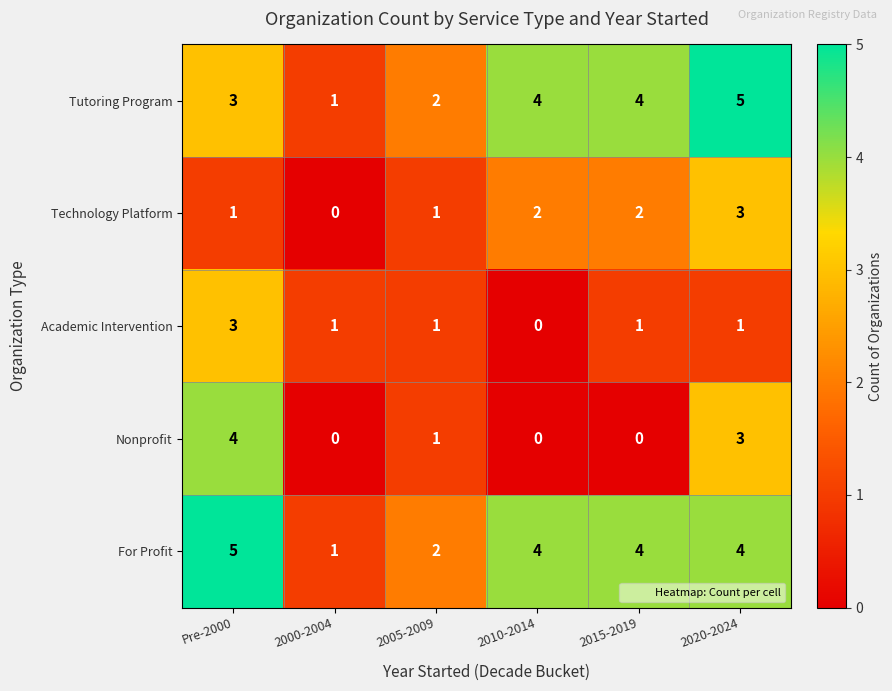

What is the sum of the For Profit values at 2015-2019 and Pre-2000?

9